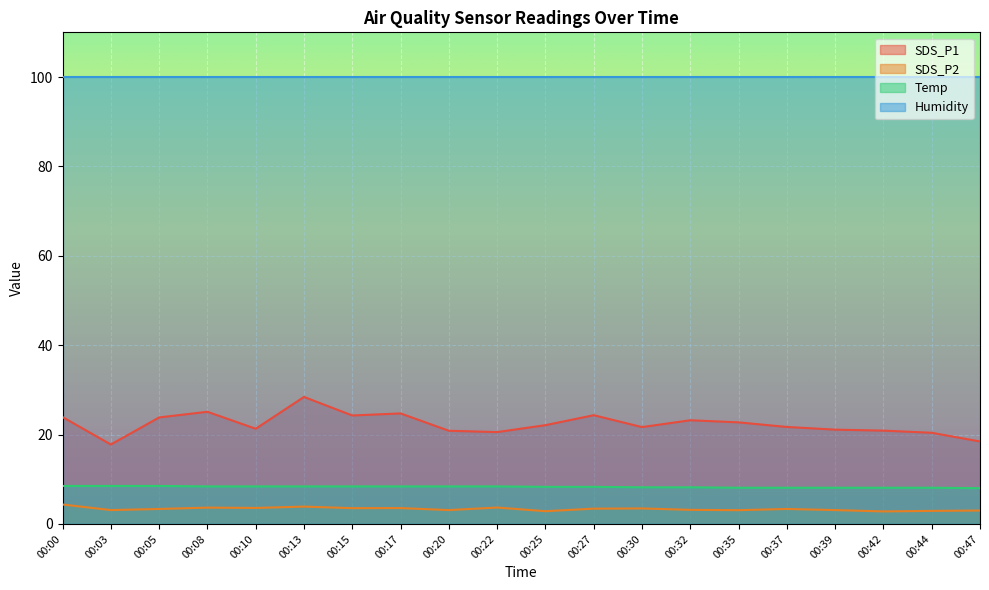

What is the total value across all series at 00:05?

135.6